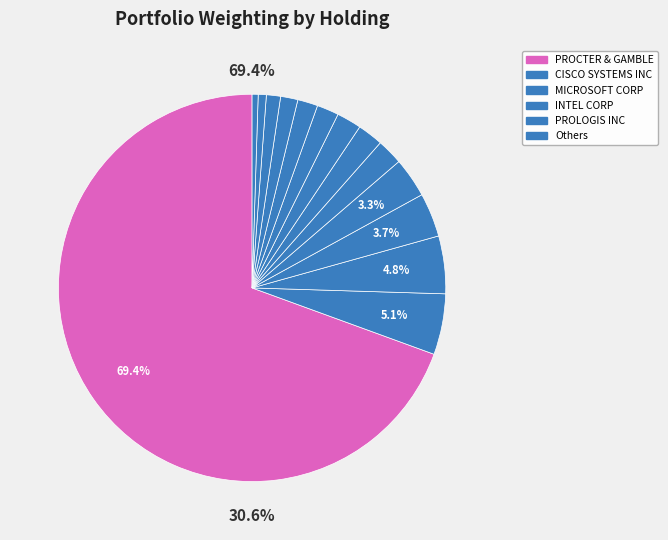

How many segments does this pie chart have?

14